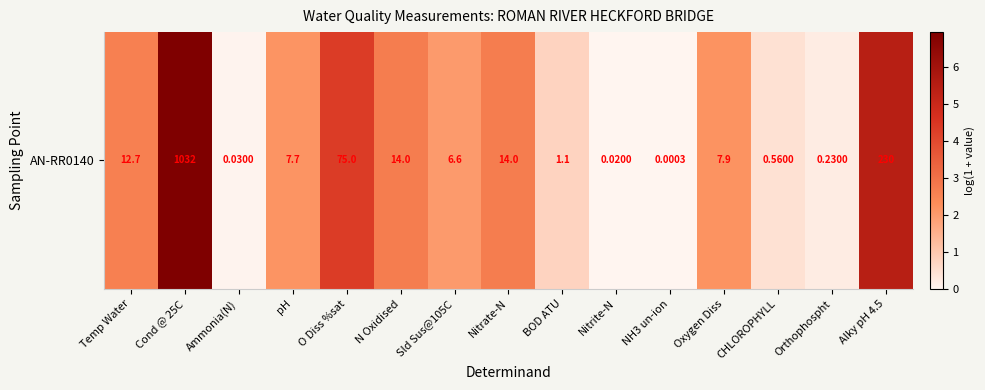

At which label is the value closest to 3?

N Oxidised